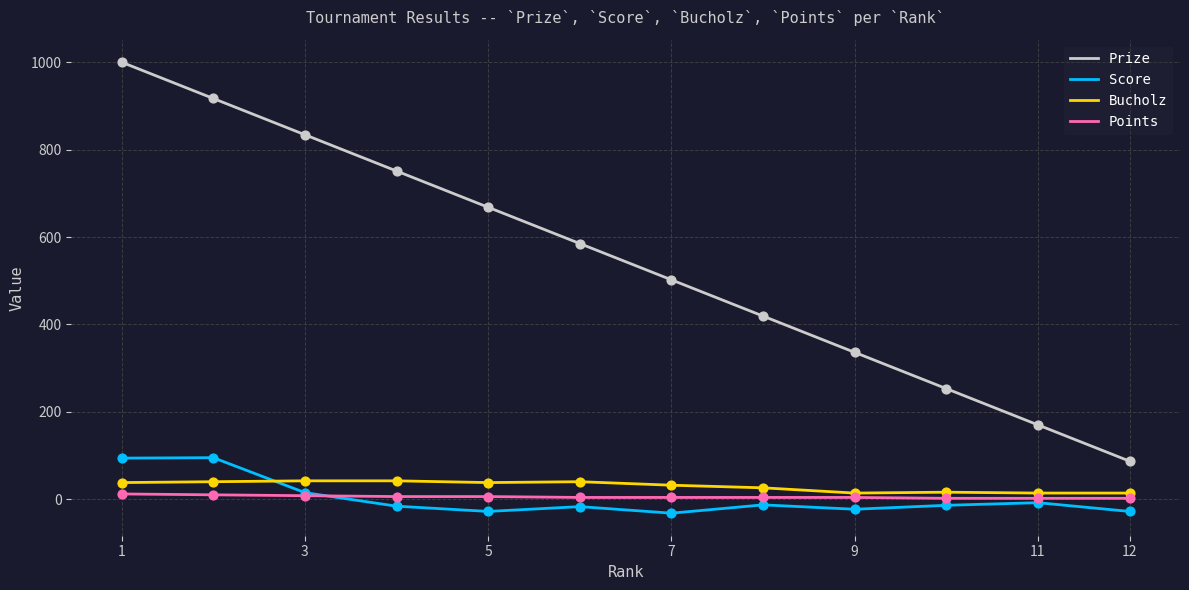

At how many categories does at least one series exceed 465?

7